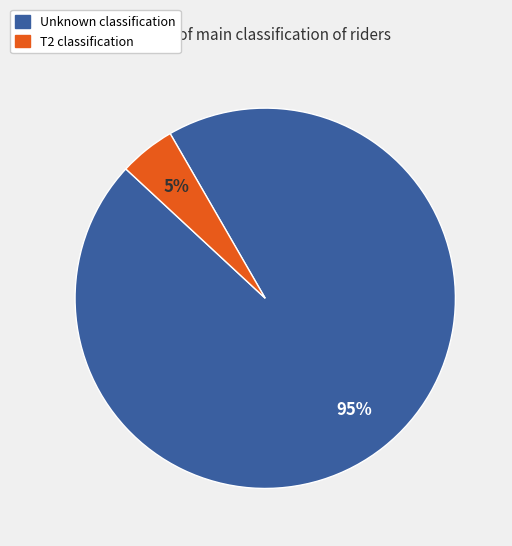

What percentage is the T2 slice, to the nearest percent?

5%